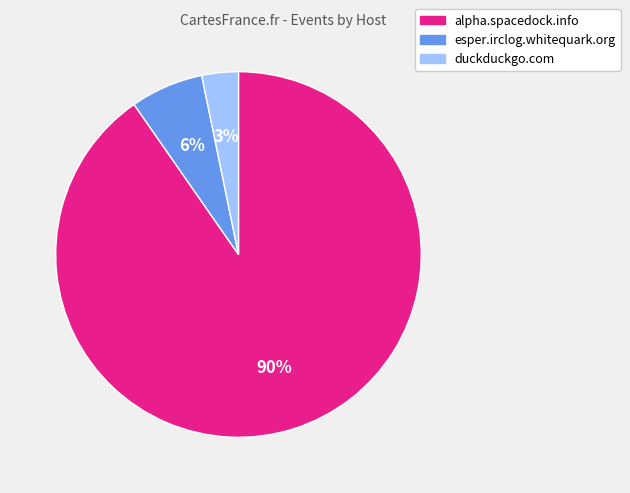

Does any single category account for the majority?

Yes